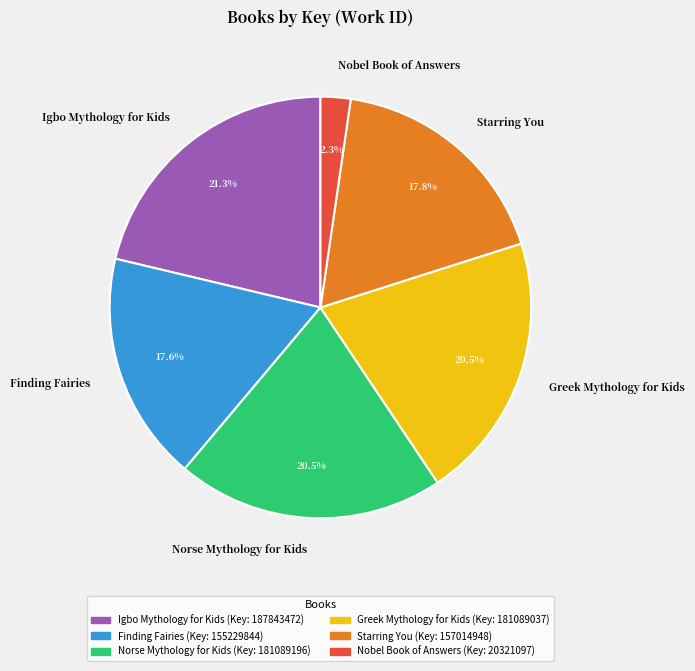

Approximately how many times larger is the value at Norse Mythology for Kids compared to Finding Fairies?

1.2